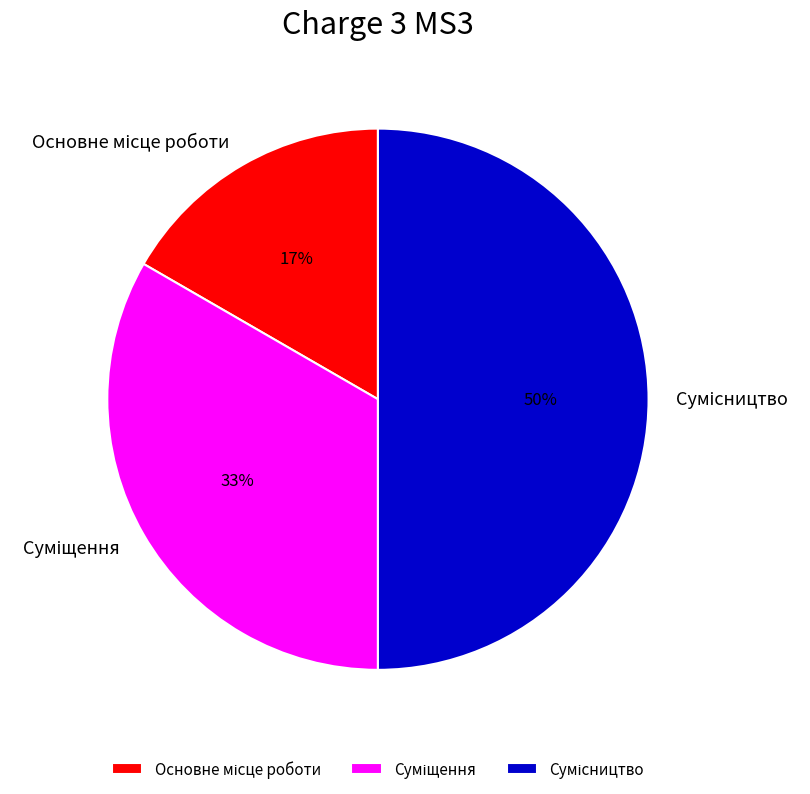

To the nearest percent, what is the difference between the largest and smallest slice percentages?

33%